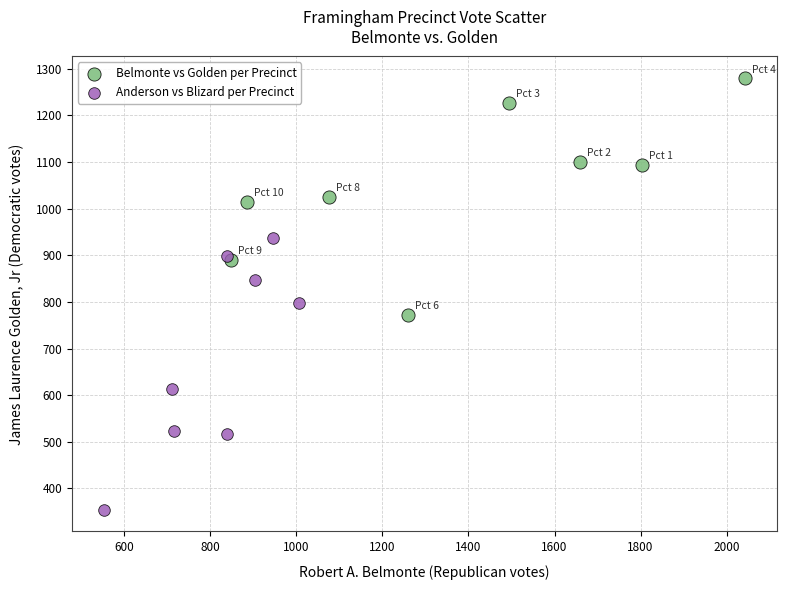

Which series has the widest spread of Y values?

Anderson vs Blizard per Precinct